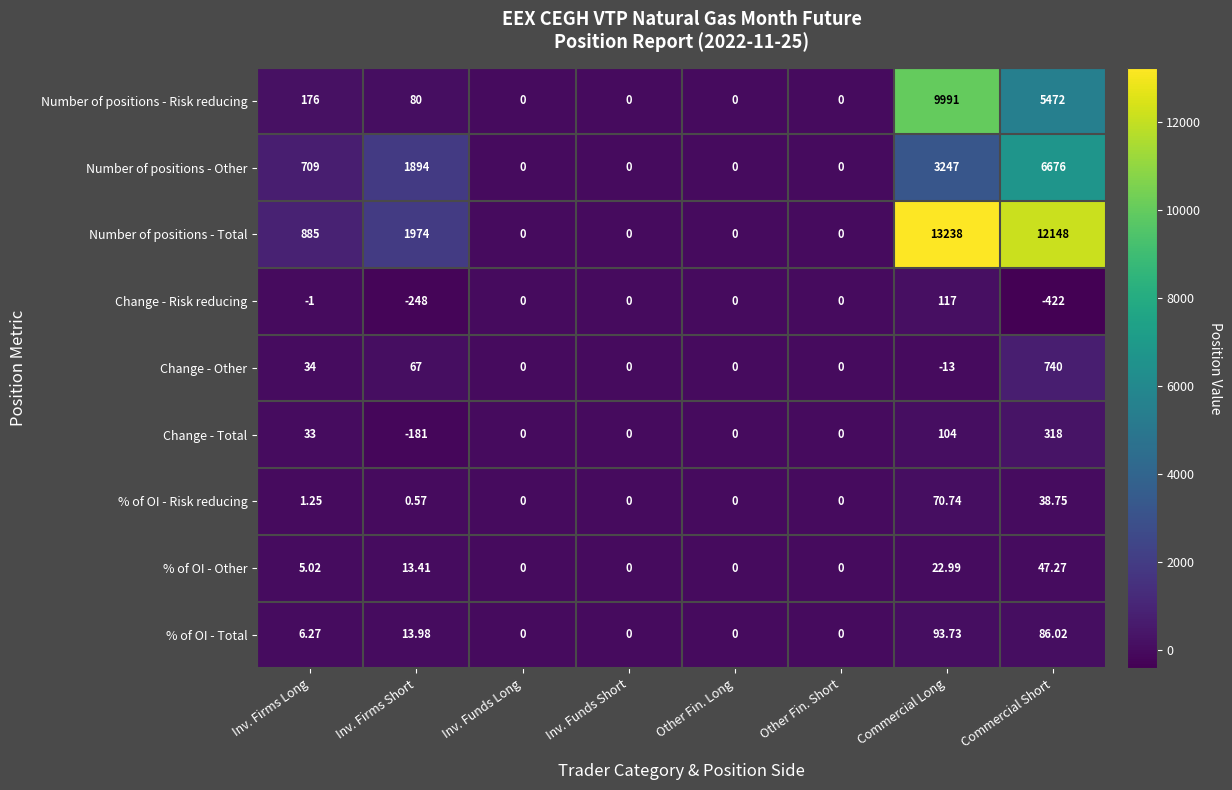

Rank the series by their maximum value, from highest to lowest.

Number of positions - Total, Number of positions - Risk reducing, Number of positions - Other, Change - Other, Change - Total, Change - Risk reducing, % of OI - Total, % of OI - Risk reducing, % of OI - Other